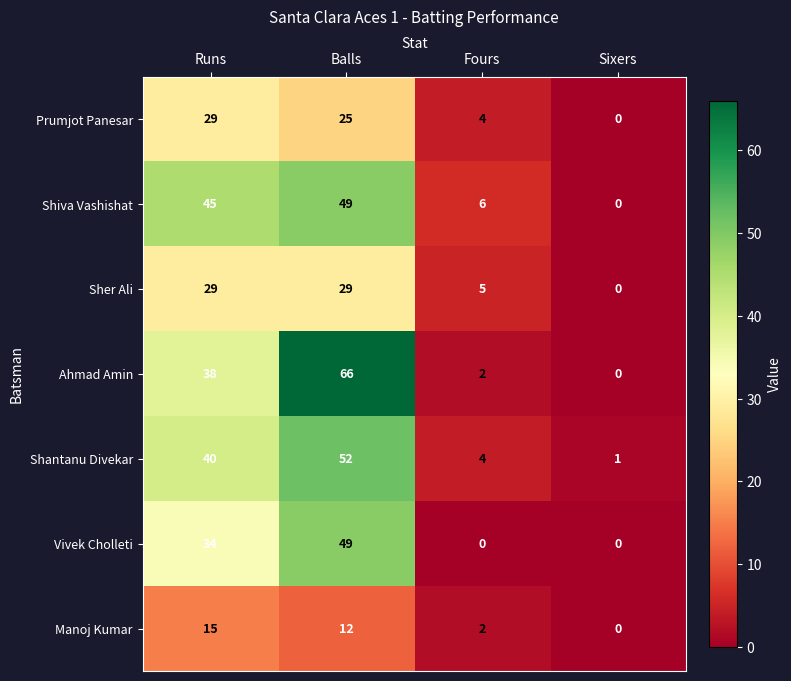

Between Fours and Sixers, which series saw the biggest shift?

Shiva Vashishat